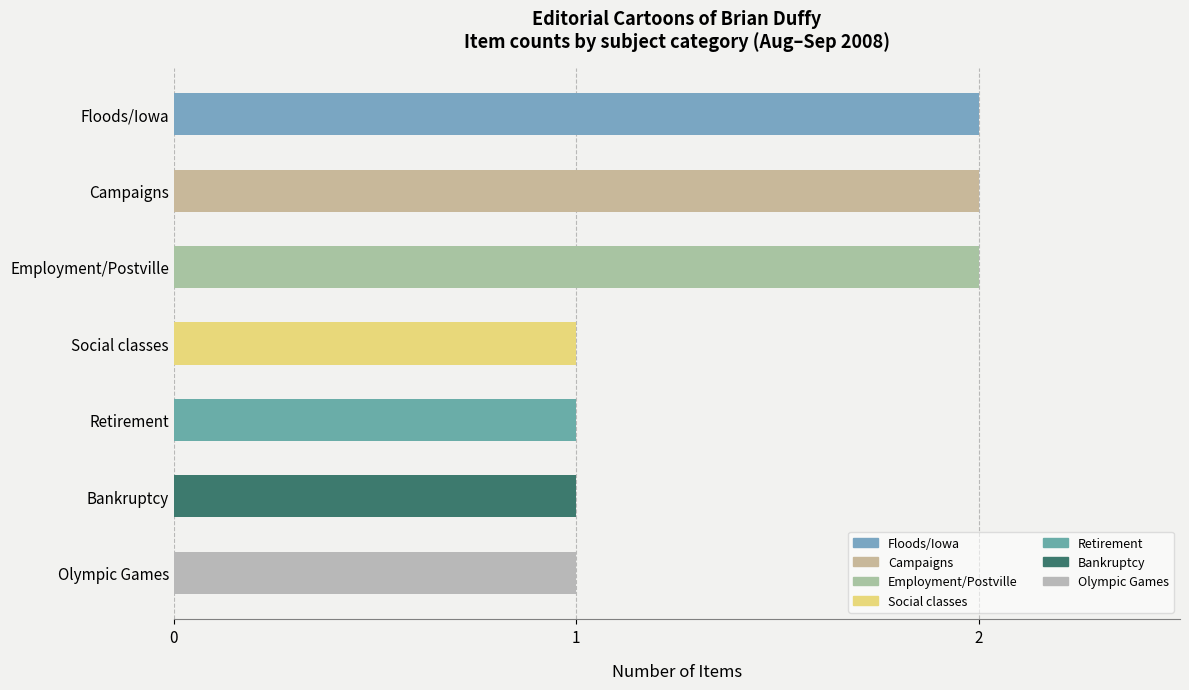

What is the sum of the values at Olympic Games and Floods/Iowa?

3